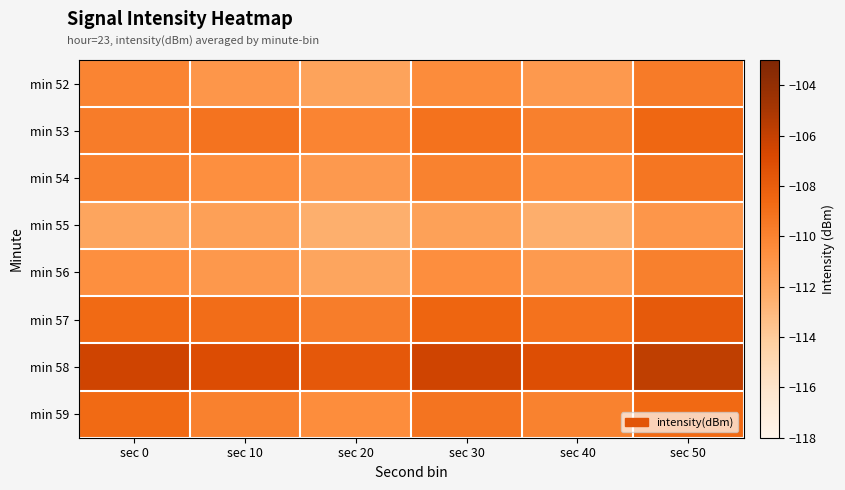

What is the greatest value displayed?

-105.8